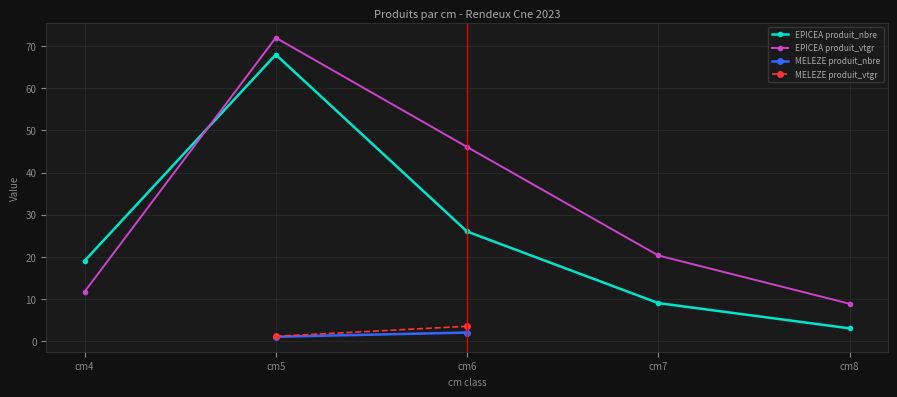

What is the sum of all EPICEA produit_vtgr values?

158.9